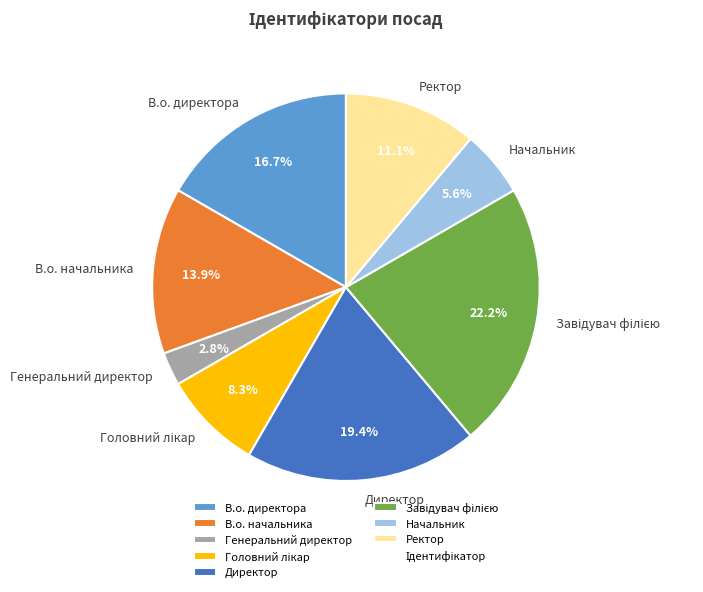

Which slice is the smallest?

Генеральний директор